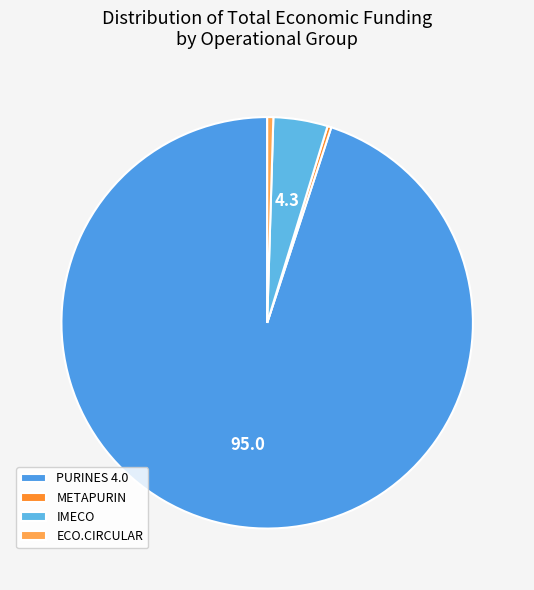

What is the change in value from METAPURIN to ECO.CIRCULAR?

+15850